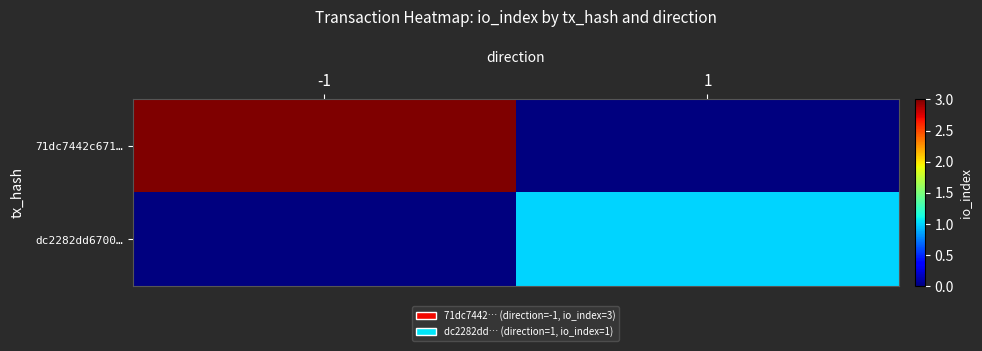

List the series in order of their overall mean, highest first.

71dc7442c671…, dc2282dd6700…